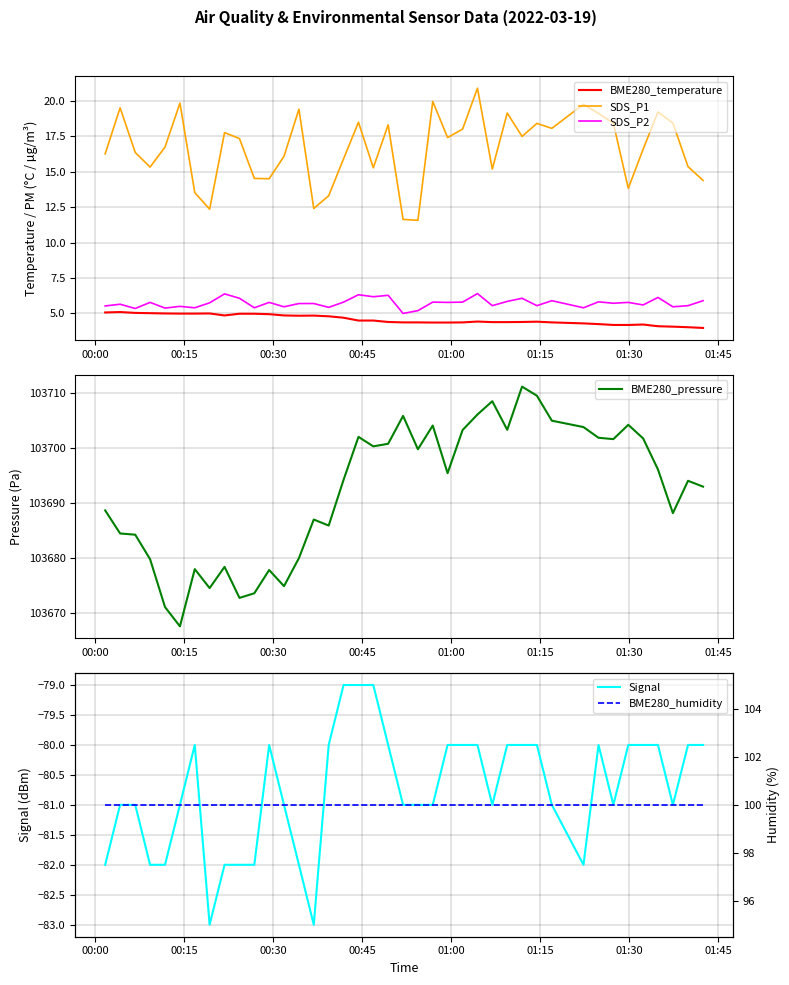

True or false: SDS_P1 and BME280_temperature cross at least once.

False